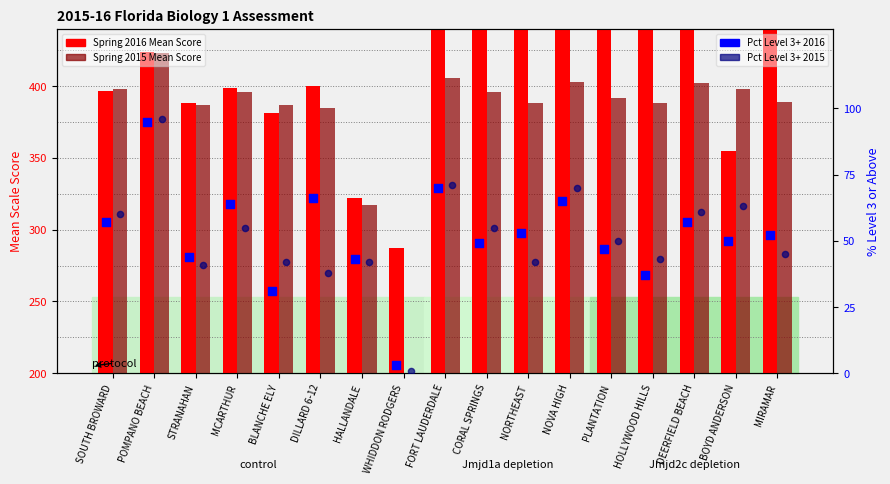

Which series has the largest total across all categories?

Spring 2016 Mean Score